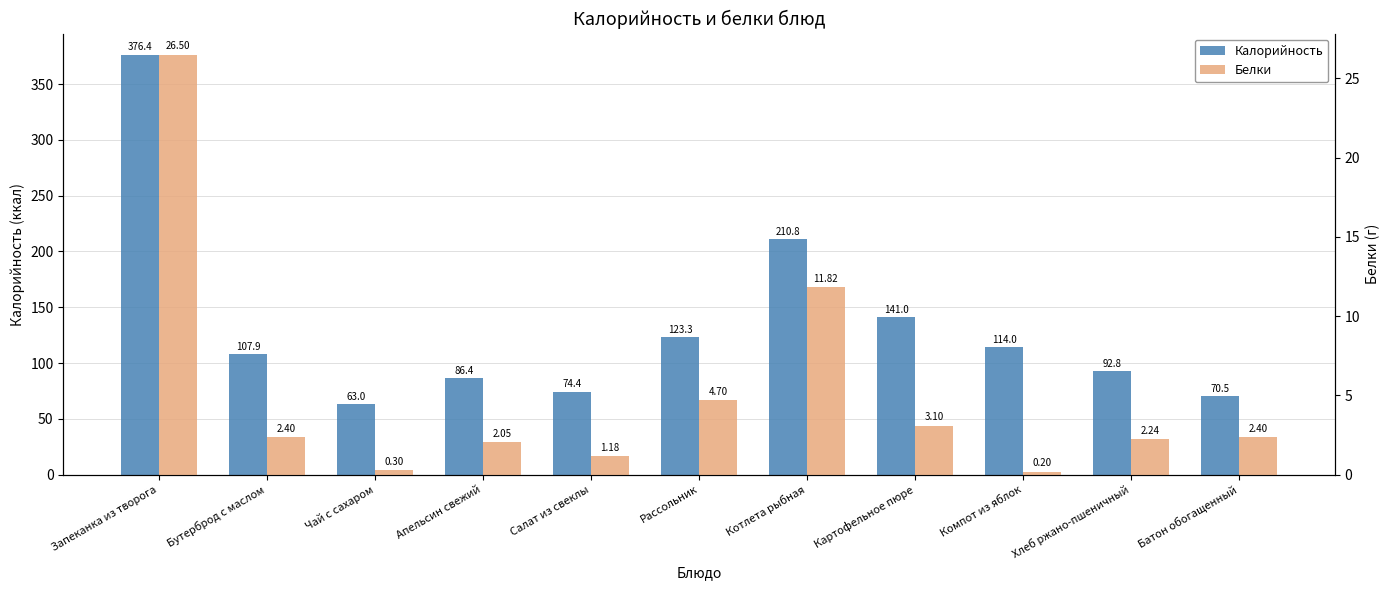

What is the sum of all Калорийность values?

1460.5